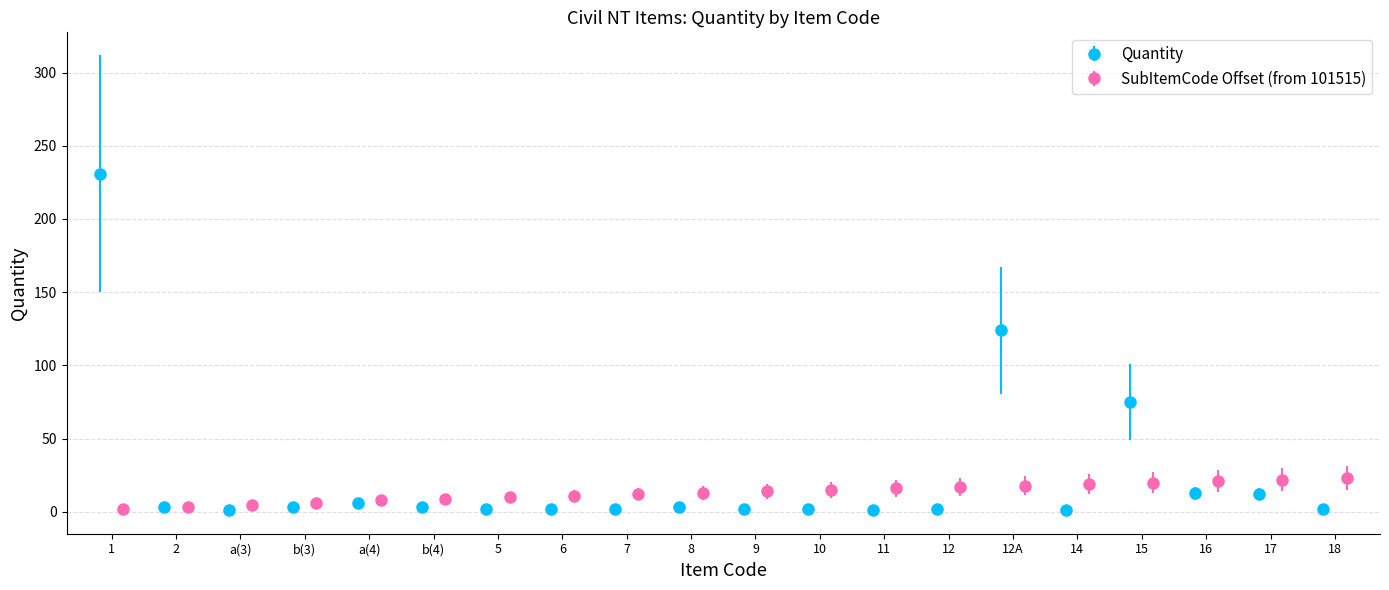

Are the bars horizontal?

No